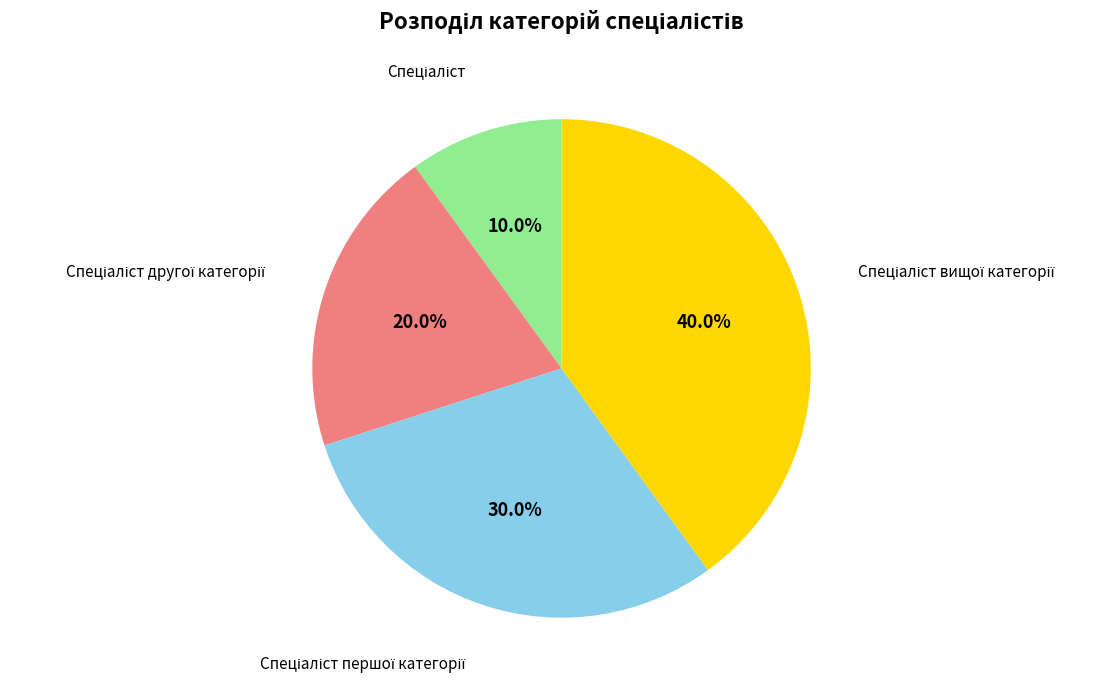

How many segments does this pie chart have?

4